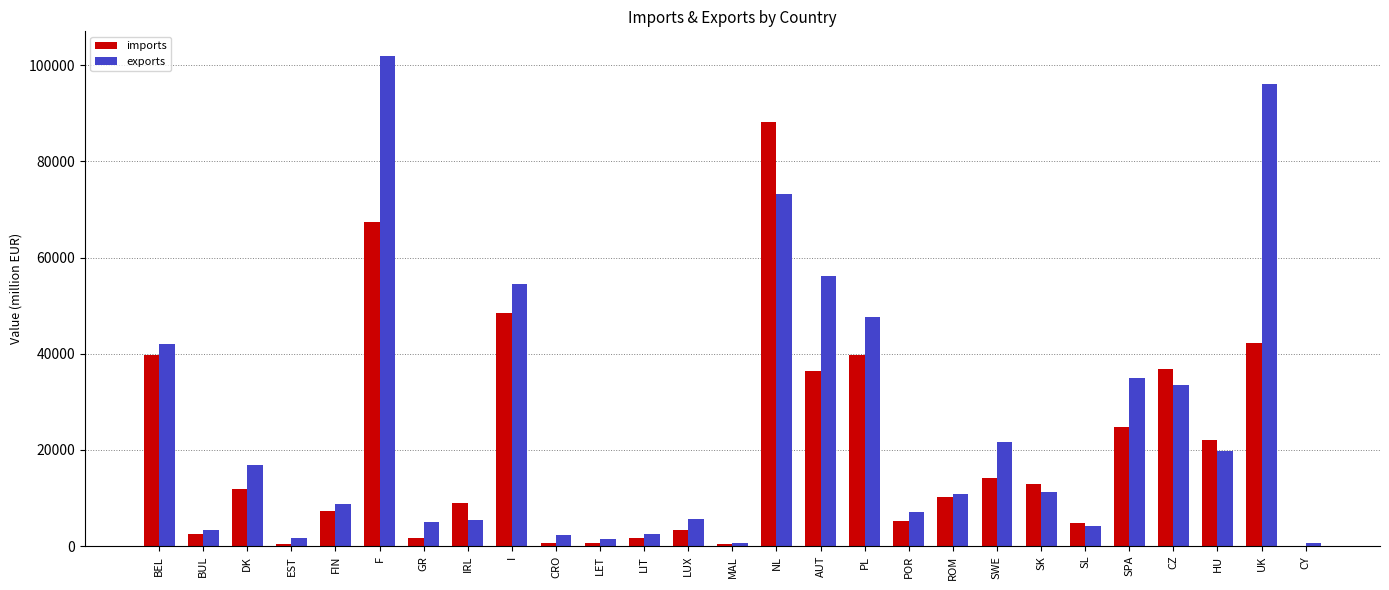

At which label does exports reach its peak?

F